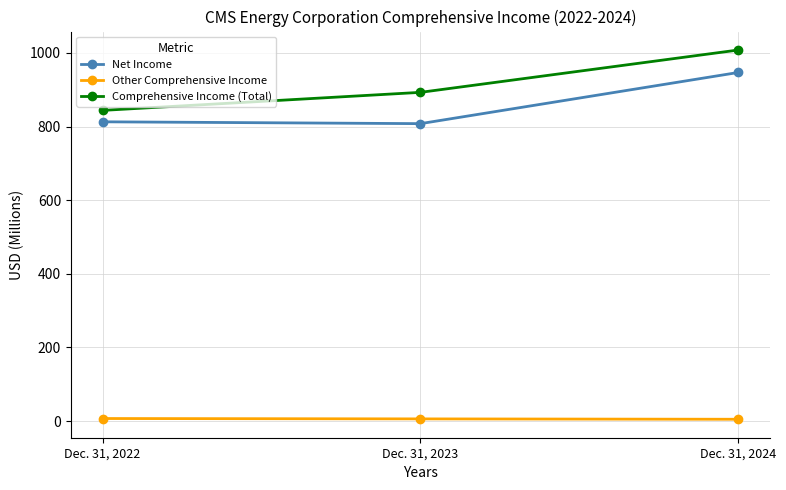

Between Dec. 31, 2022 and Dec. 31, 2024, which series saw the biggest shift?

Comprehensive Income (Total)